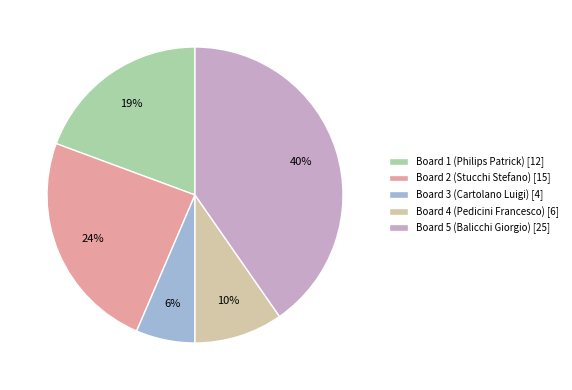

Between Board 5 (Balicchi Giorgio) and Board 4 (Pedicini Francesco), which is larger?

Board 5 (Balicchi Giorgio)